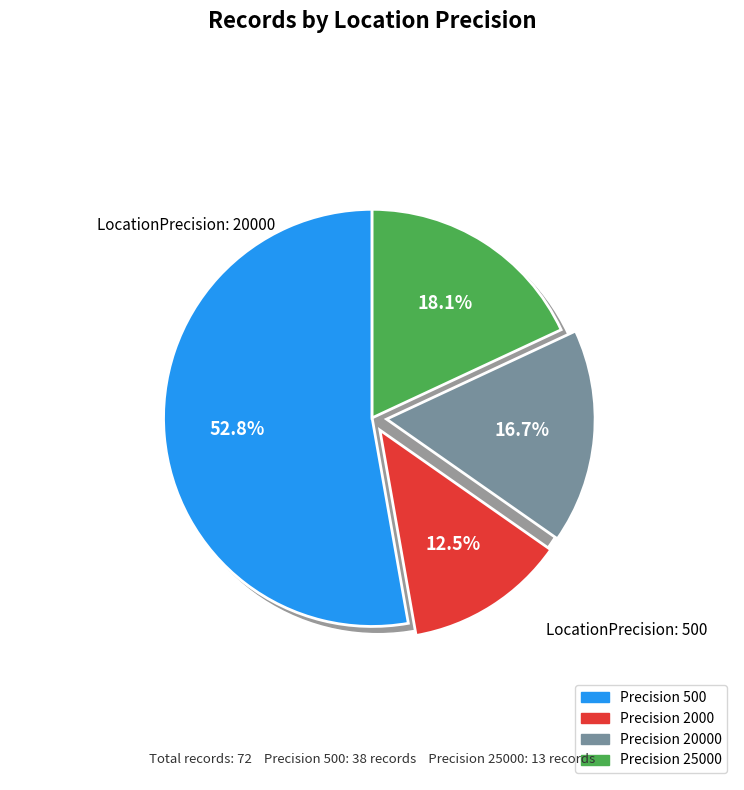

To the nearest percent, what percentage of the pie is 20000?

17%